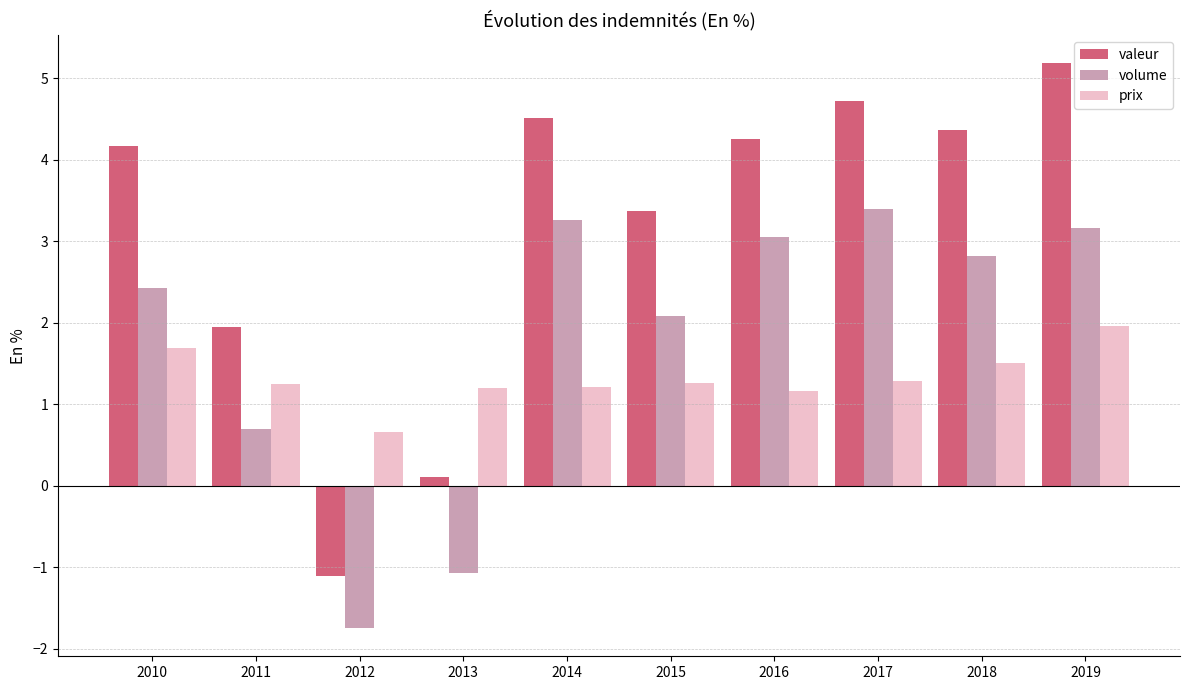

How many positive values does the valeur series have?

9